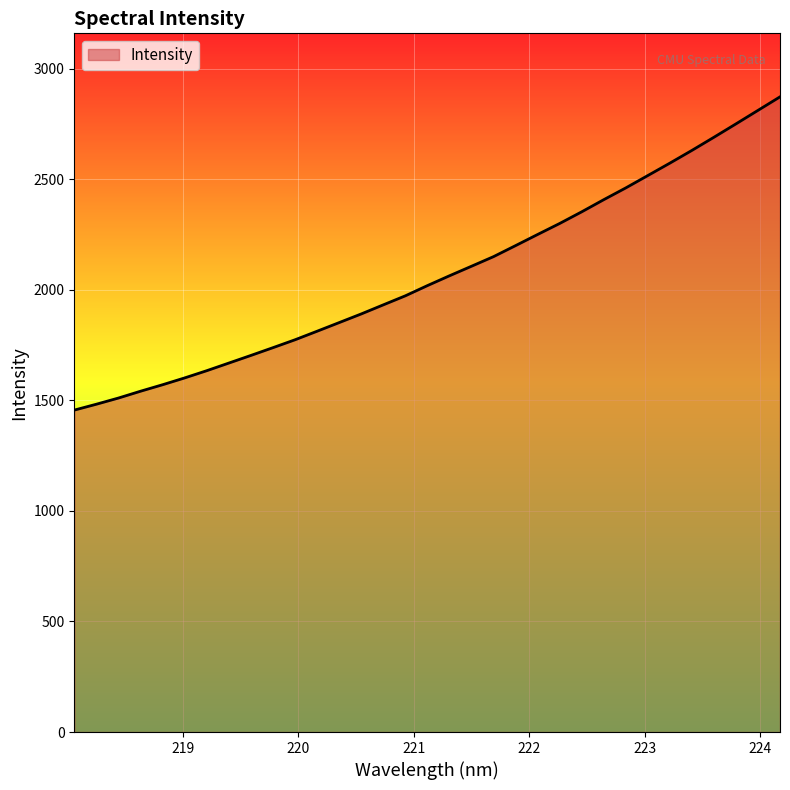

What is the maximum value shown in the chart?

2871.9